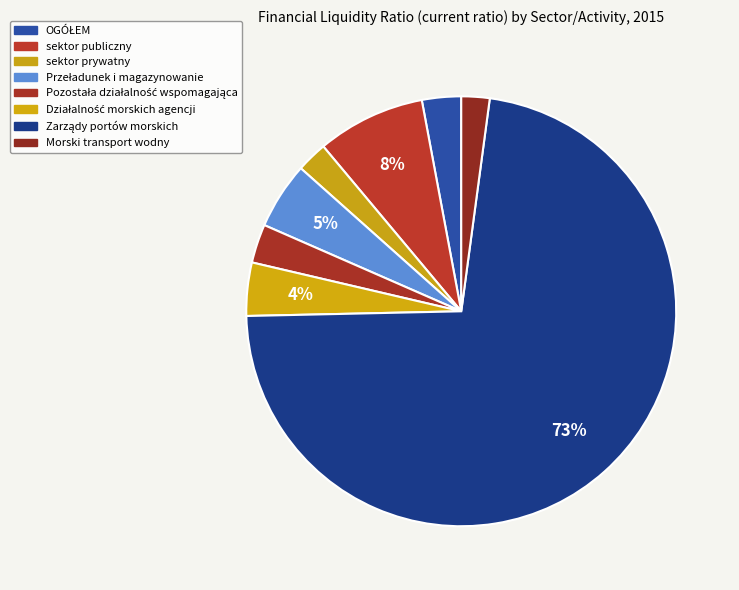

What is the ratio of the value at Pozostała działalność wspomagająca to the value at sektor publiczny?

0.4